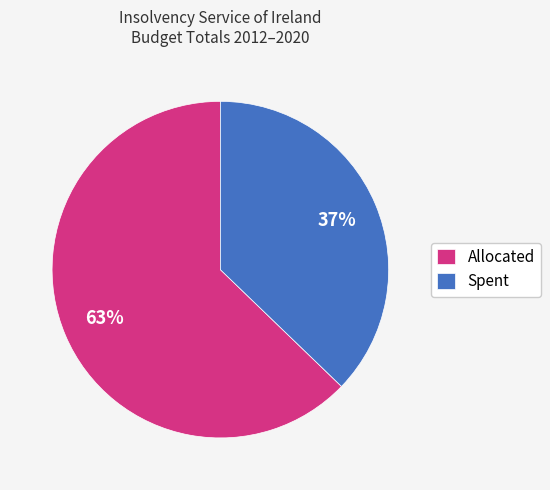

To the nearest percent, what is the difference between the largest and smallest slice percentages?

26%